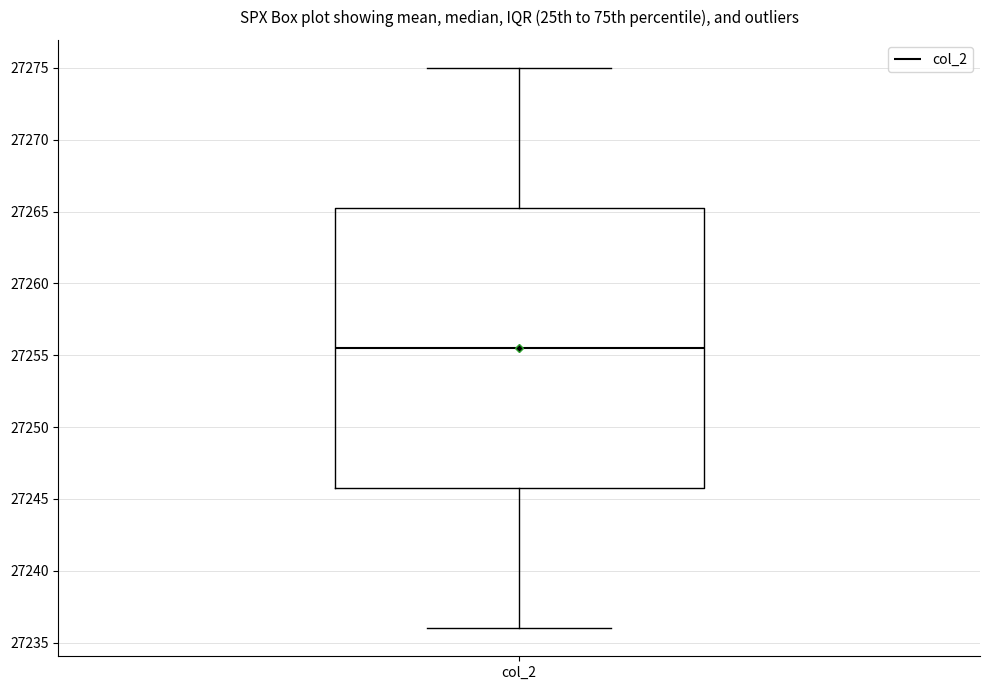

Transcribe this box plot: give where the median line is, the range the box spans, and where the two whiskers end, as read against the y-axis. The values are not printed on the chart, so give them approximately, as read against the axis.

median 27255.5, box 27246.0 to 27265.5, whiskers 27236.0 to 27275.0